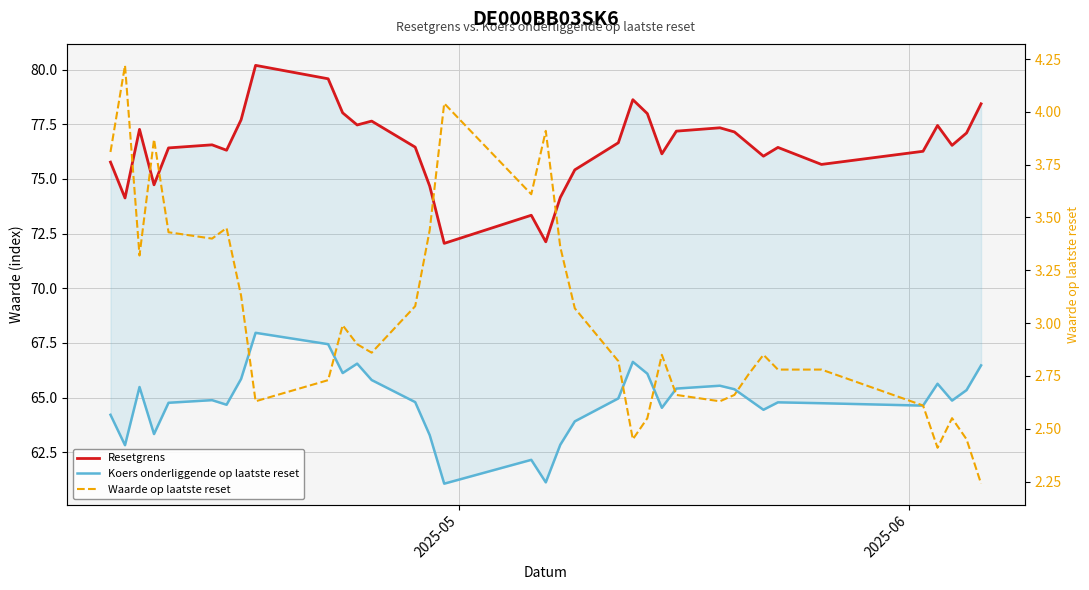

True or false: Koers onderliggende op laatste reset and Waarde op laatste reset intersect in this chart.

False